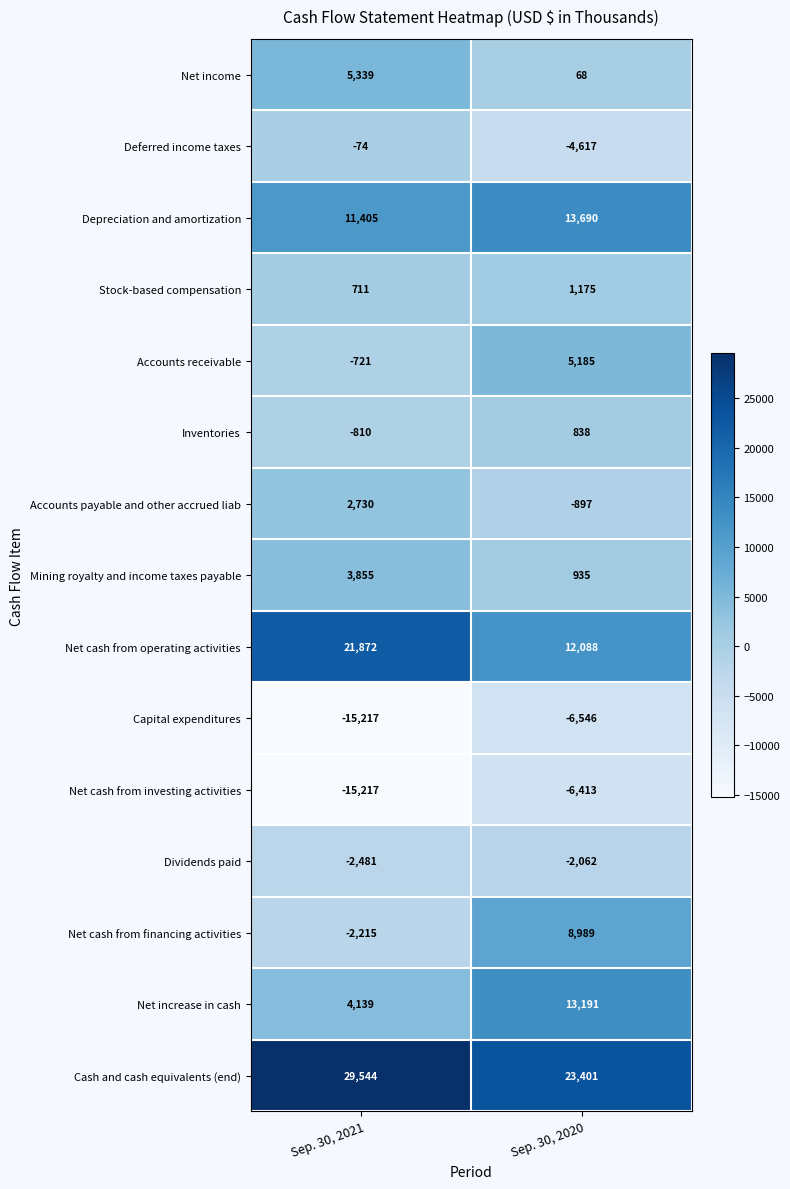

How many categories are shown in the chart?

2